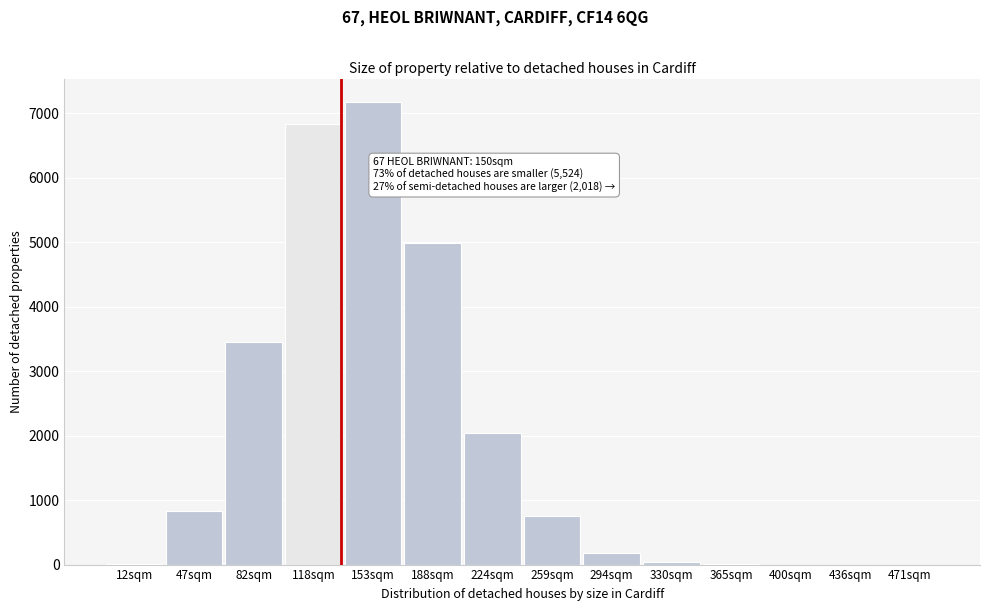

What is the sum of all values?

26309.3